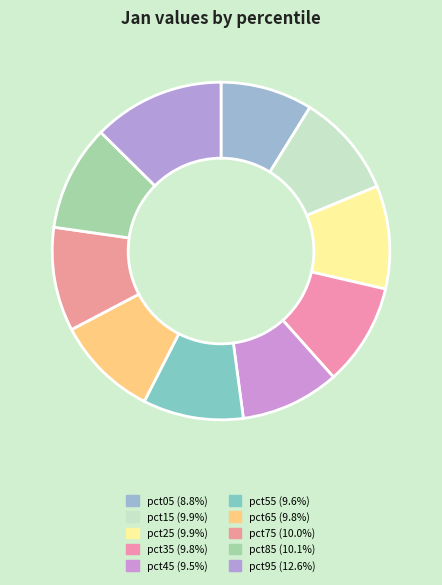

Count the number of slices in the pie.

10